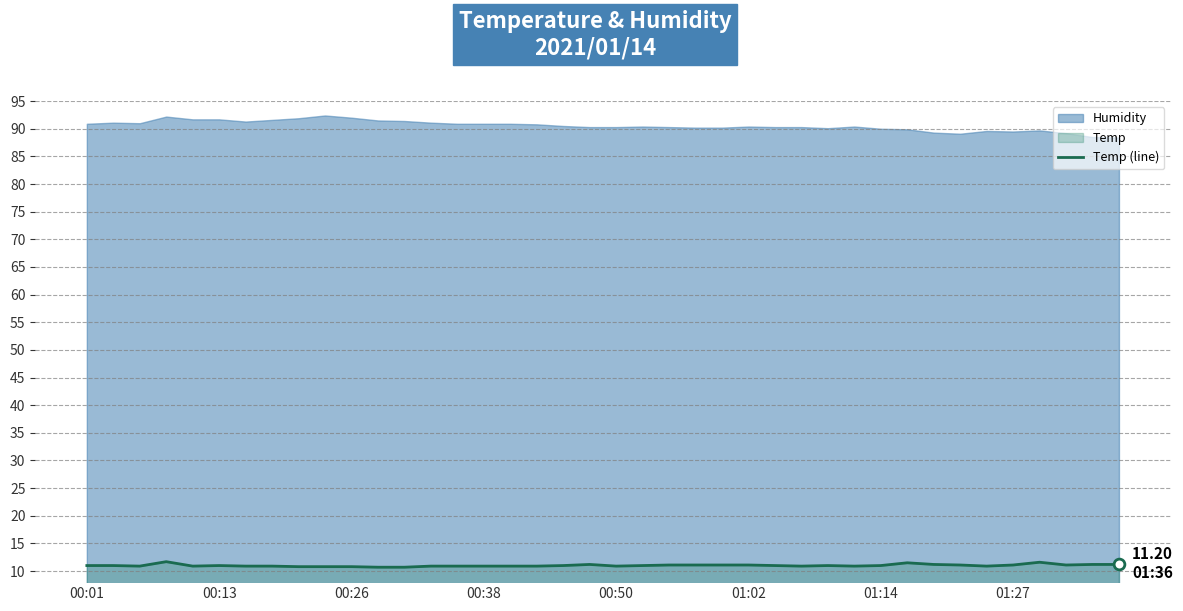

What is the minimum value for Temp (line)?

10.7